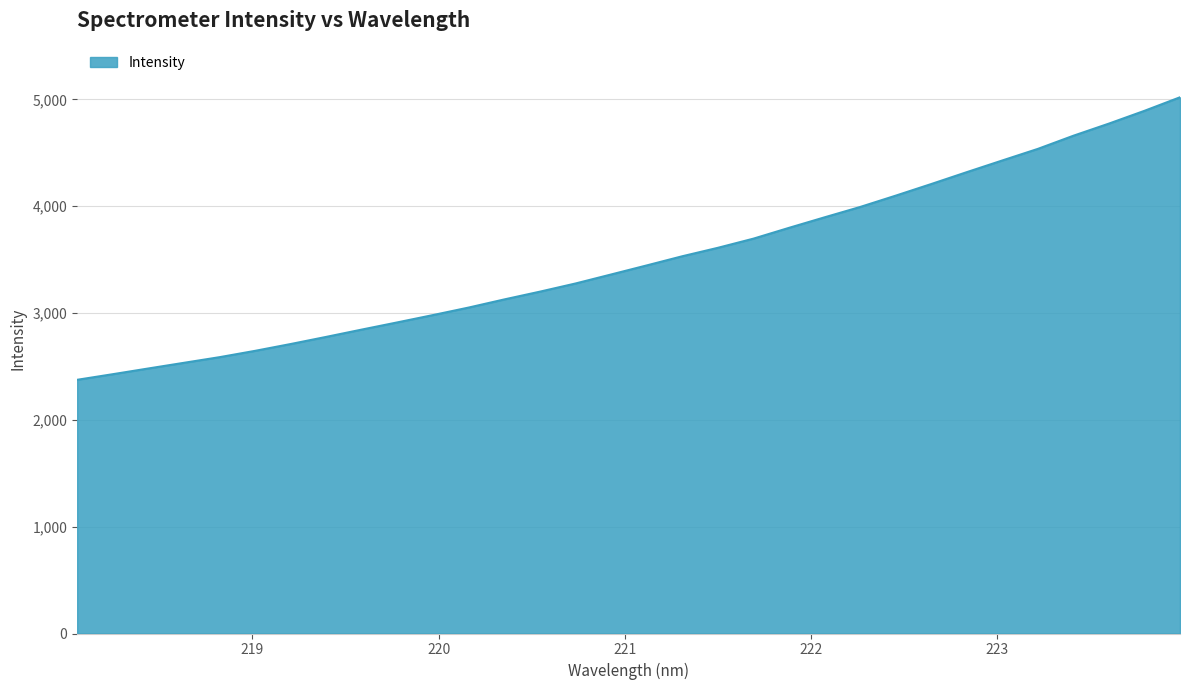

What is the difference between the maximum and minimum values?

2645.1